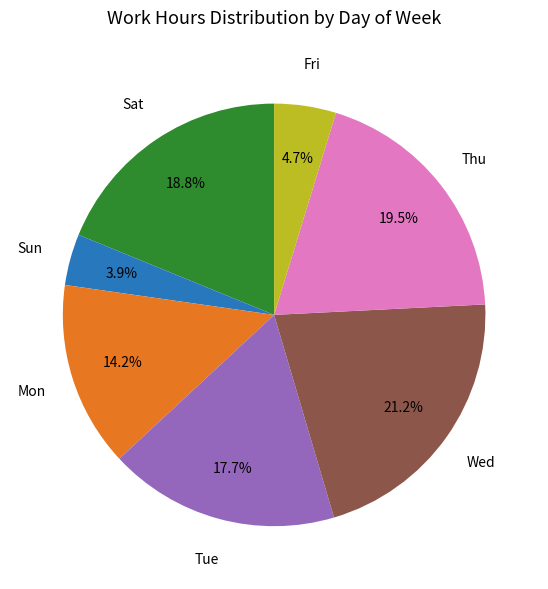

Which category has the biggest portion of the pie?

Wed